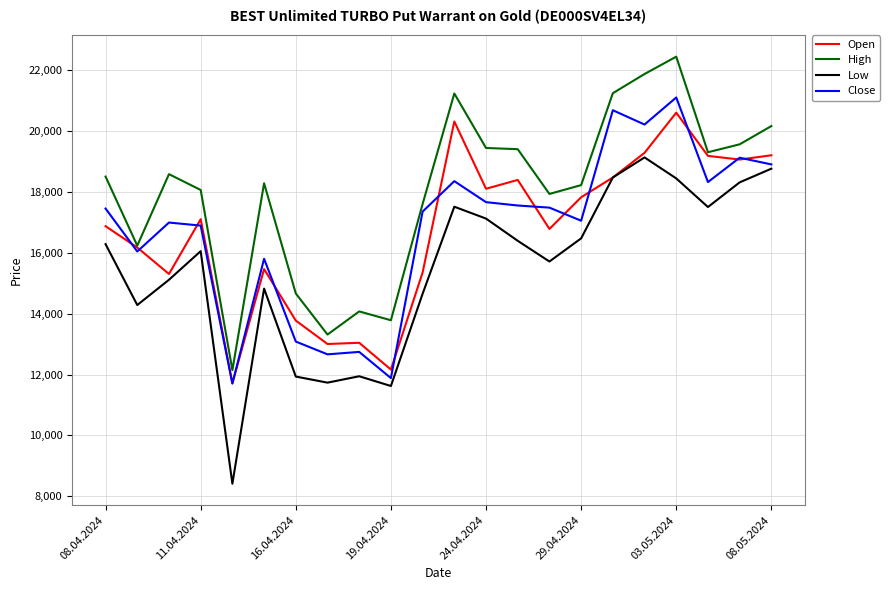

How many interior local peaks does the Low series have?

5